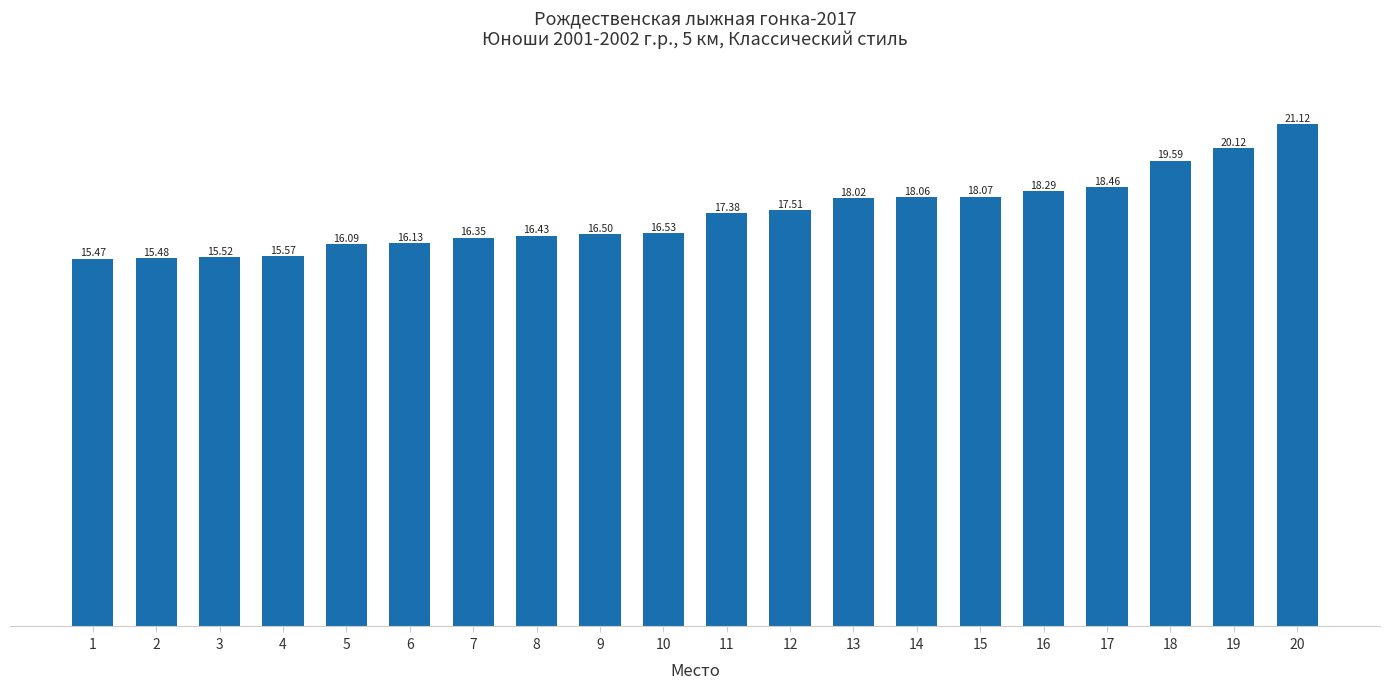

Reading left to right, list all the values displayed in this chart.

1=15.5	2=15.5	3=15.5	4=15.6	5=16.1	6=16.1	7=16.4	8=16.4	9=16.5	10=16.5	11=17.4	12=17.5	13=18.0	14=18.1	15=18.1	16=18.3	17=18.5	18=19.6	19=20.1	20=21.1